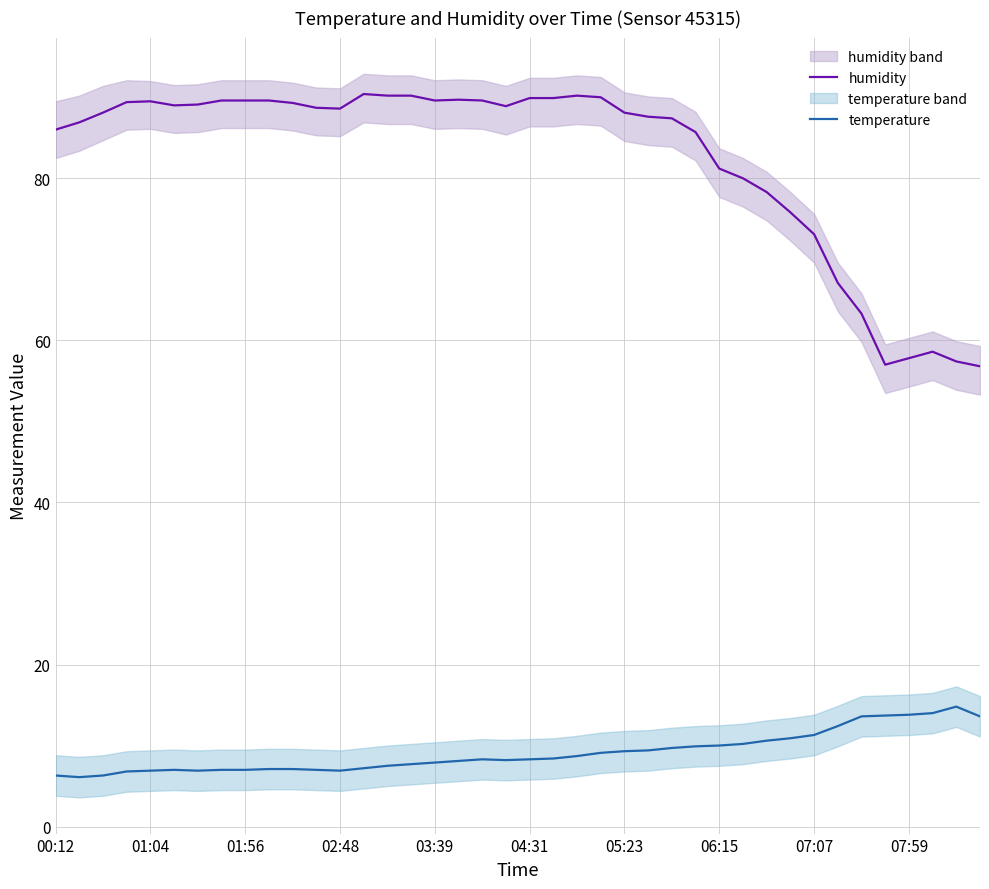

What is the highest value of the humidity series?

90.4